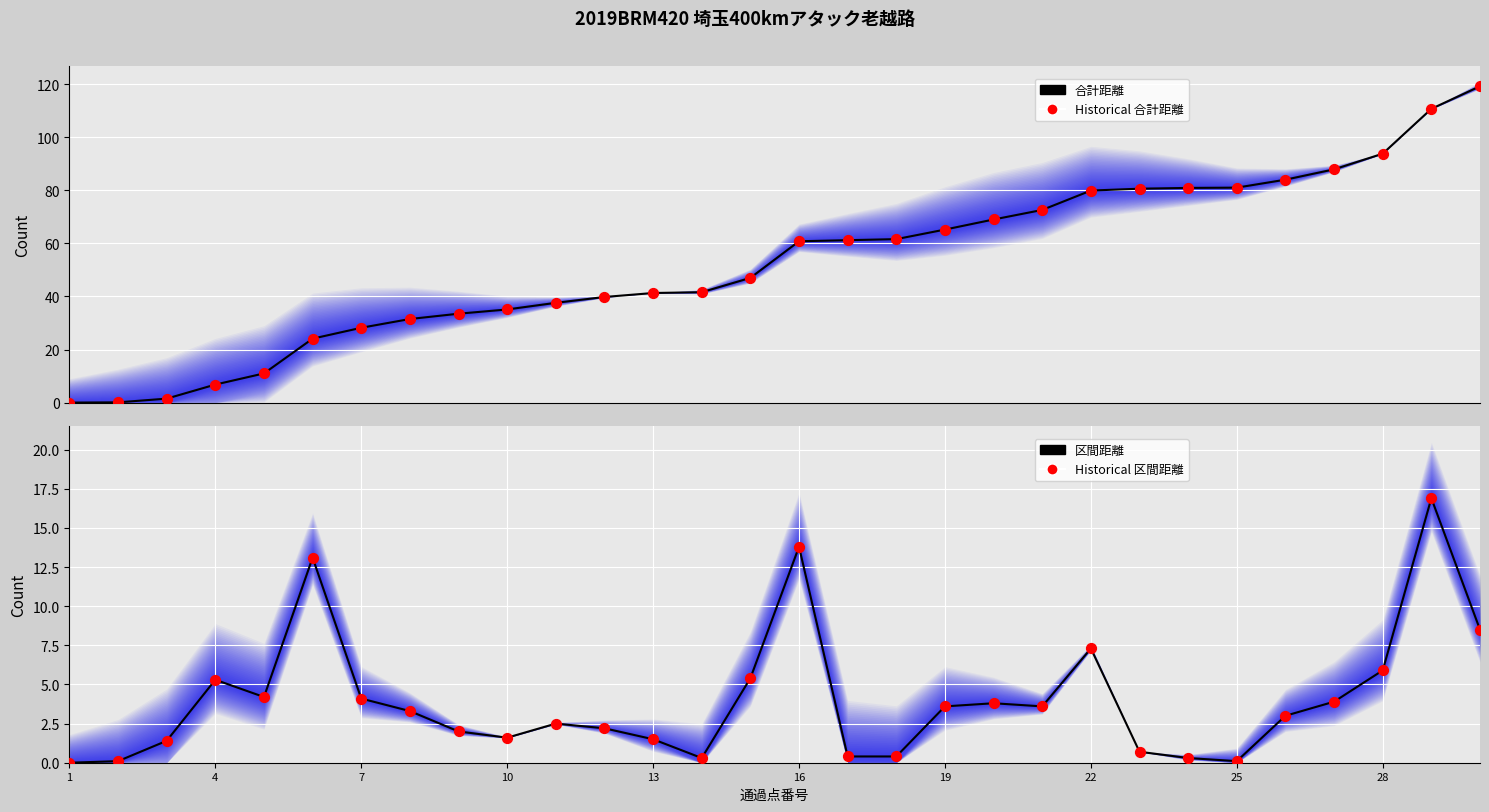

At how many categories does at least one series exceed 23?

25